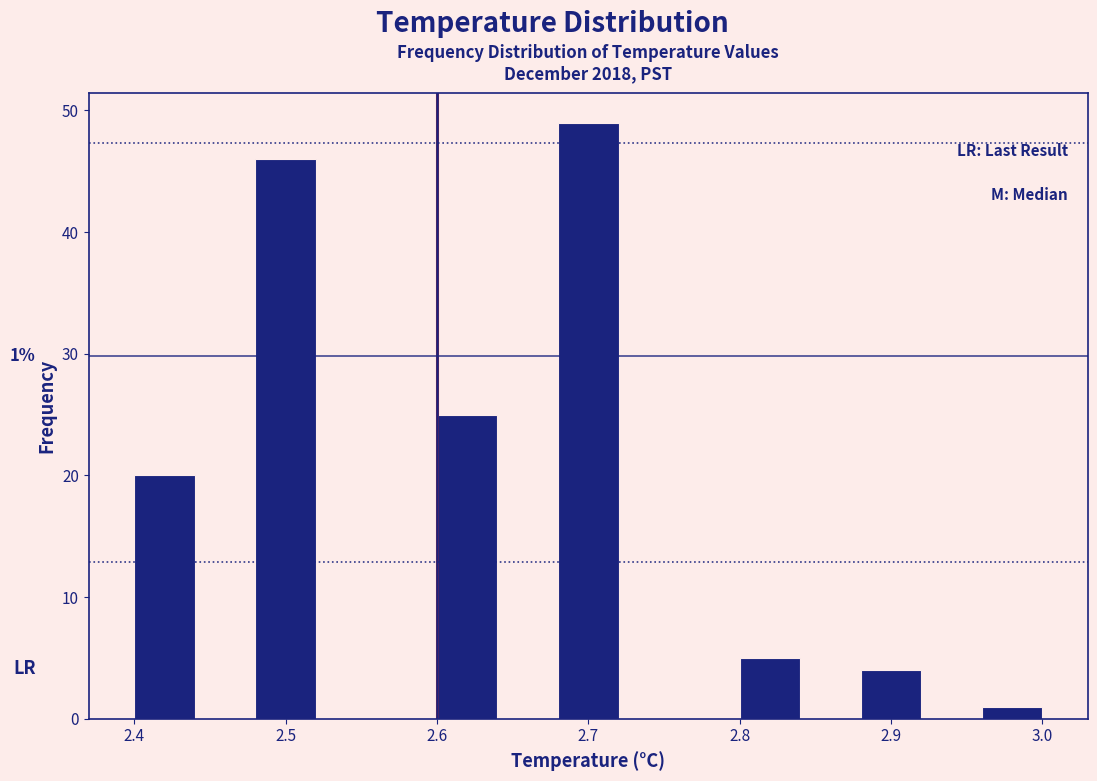

Which range on the x-axis has the tallest bar?

2.68 to 2.72